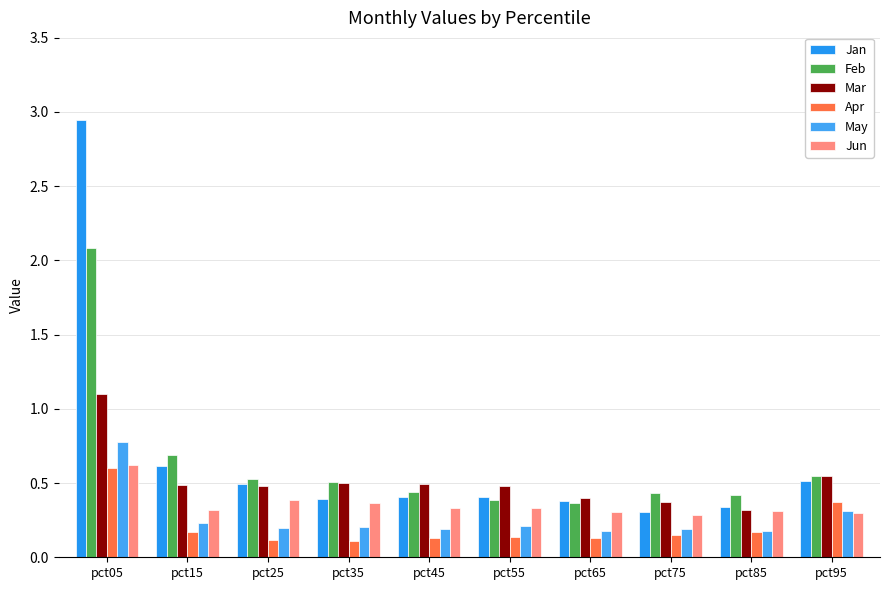

How many bars are there in total?

60